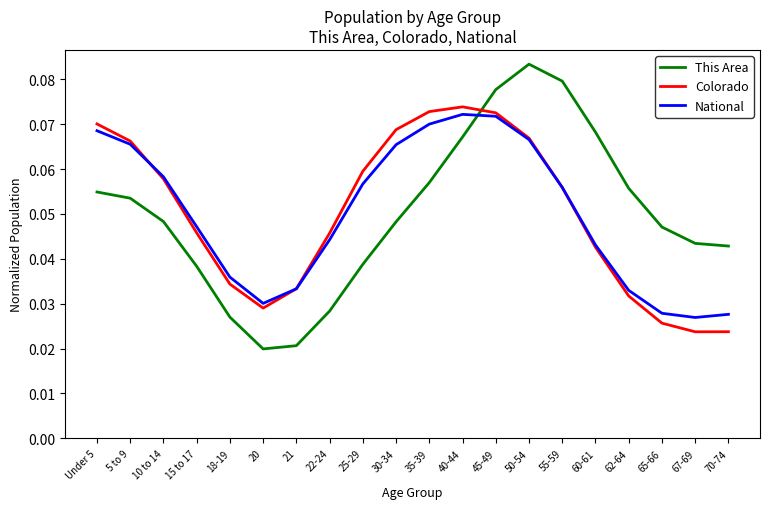

Is the value of Colorado at 65-66 greater than the value of National at 10 to 14?

No